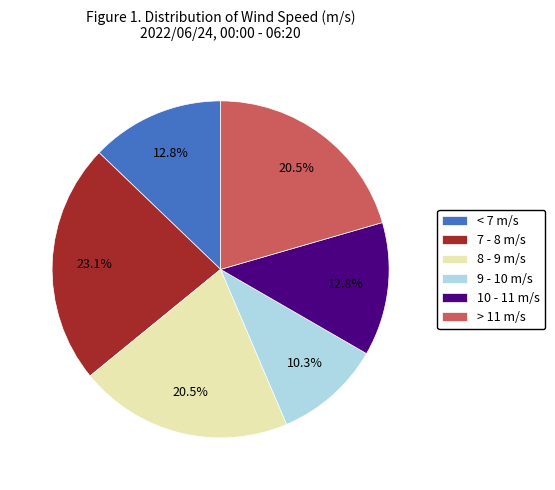

Is there a majority slice in this chart?

No